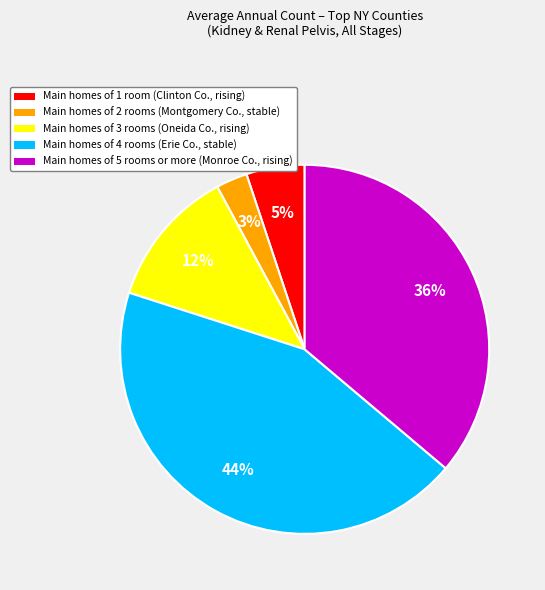

Is there any slice that represents more than half of the pie?

No